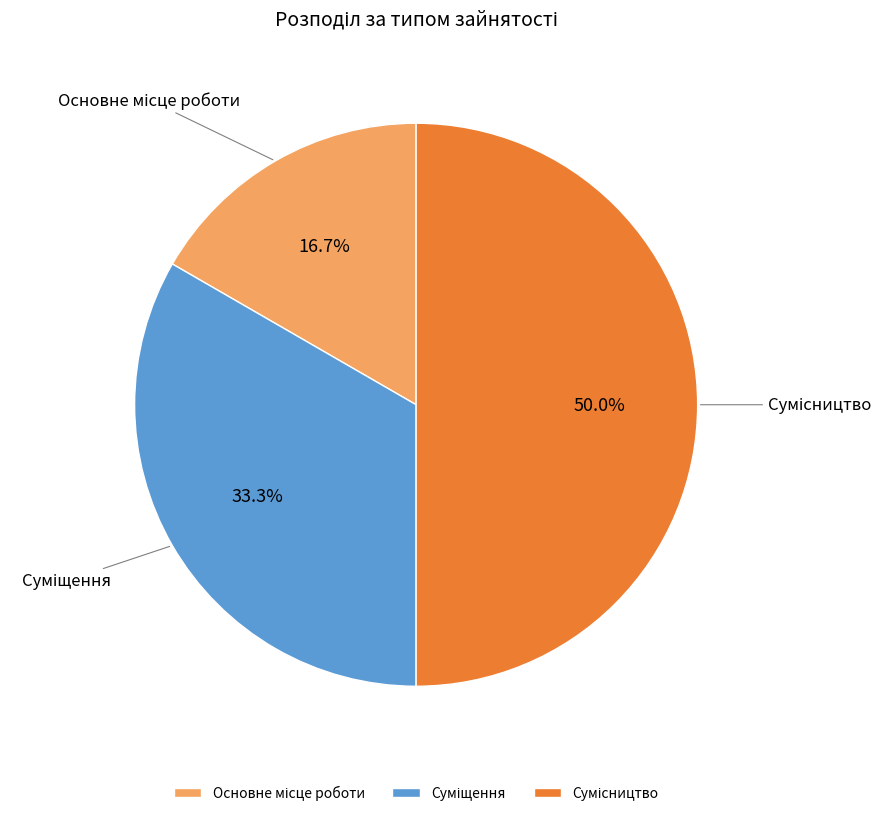

To the nearest percent, what is the average slice percentage?

33%